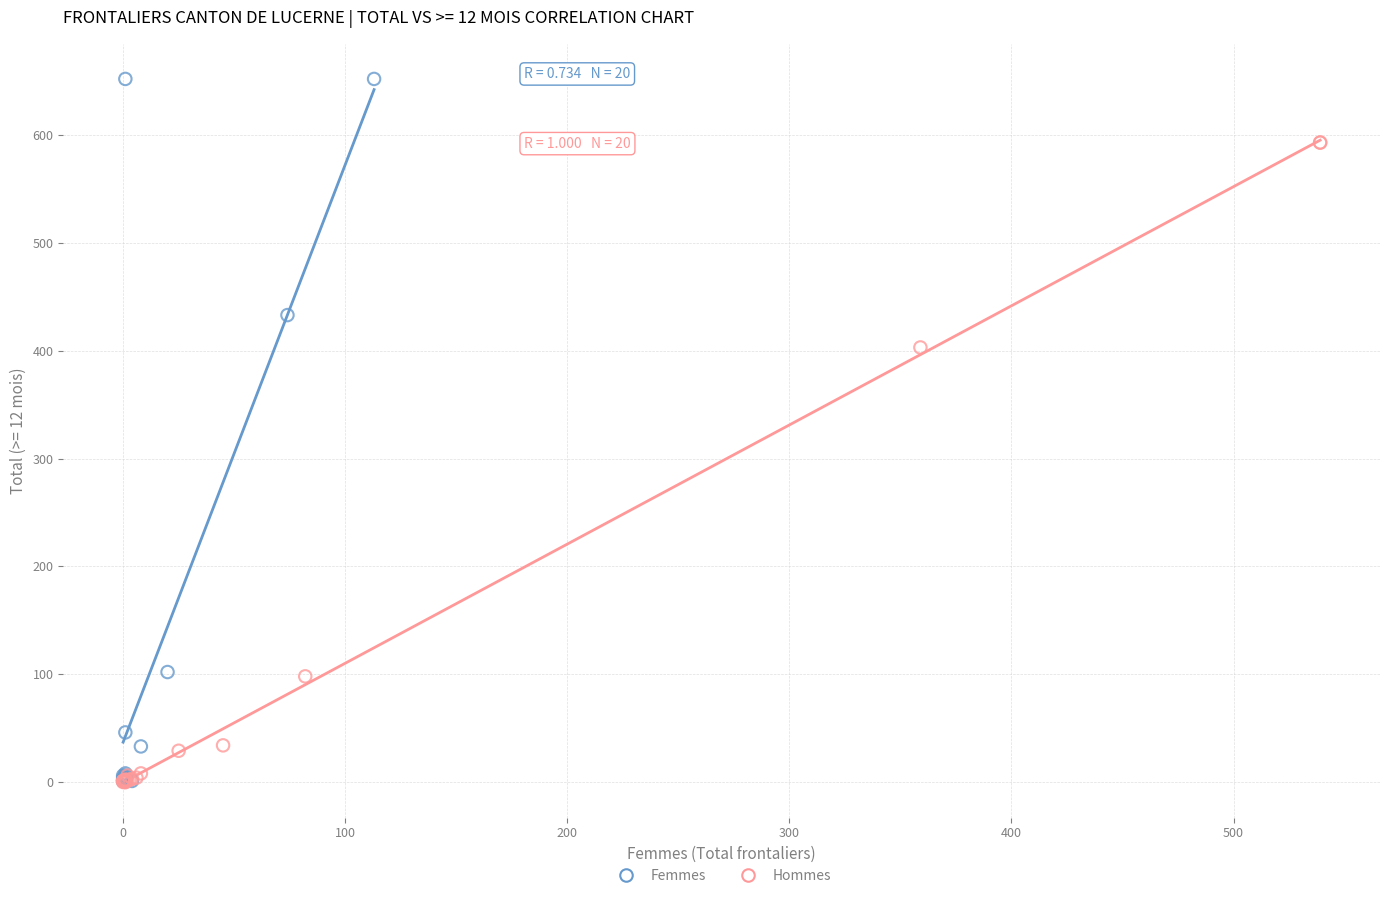

Which series has the largest Y range (max minus min)?

Femmes